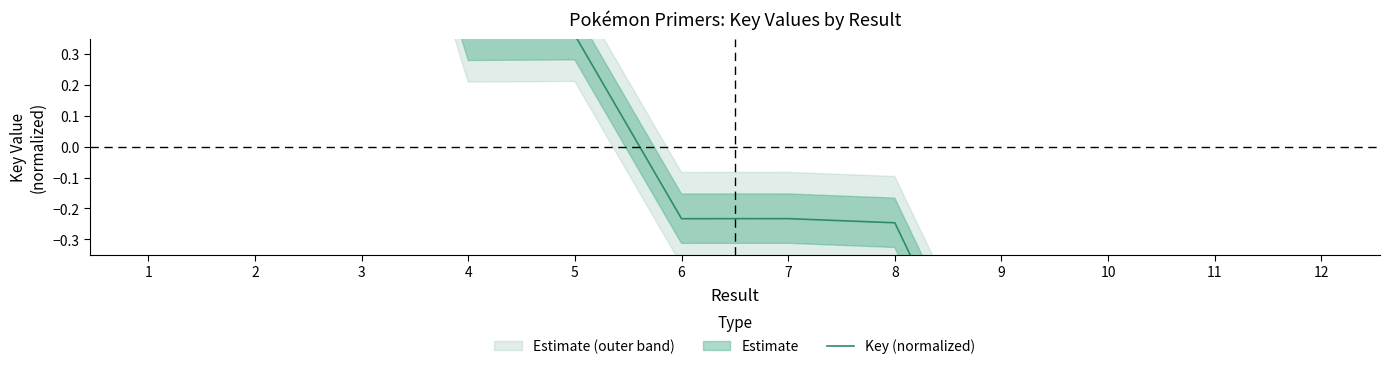

How many interior local valleys (lower than both neighbors) does the data have?

3